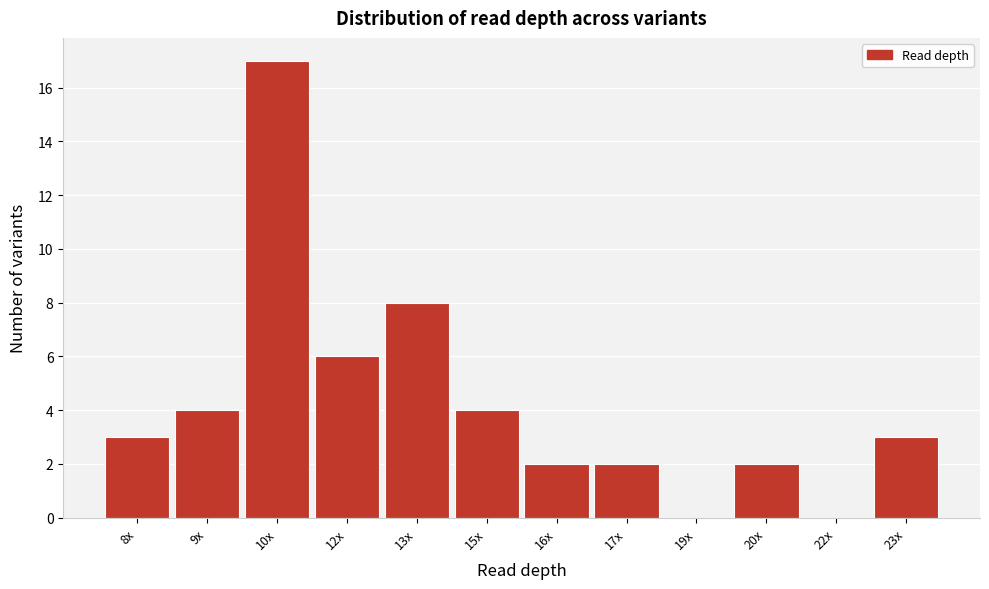

Reading left to right, list all the values displayed in this chart.

8x=3	9x=4	10x=17	12x=6	13x=8	15x=4	16x=2	17x=2	19x=0	20x=2	22x=0	23x=3